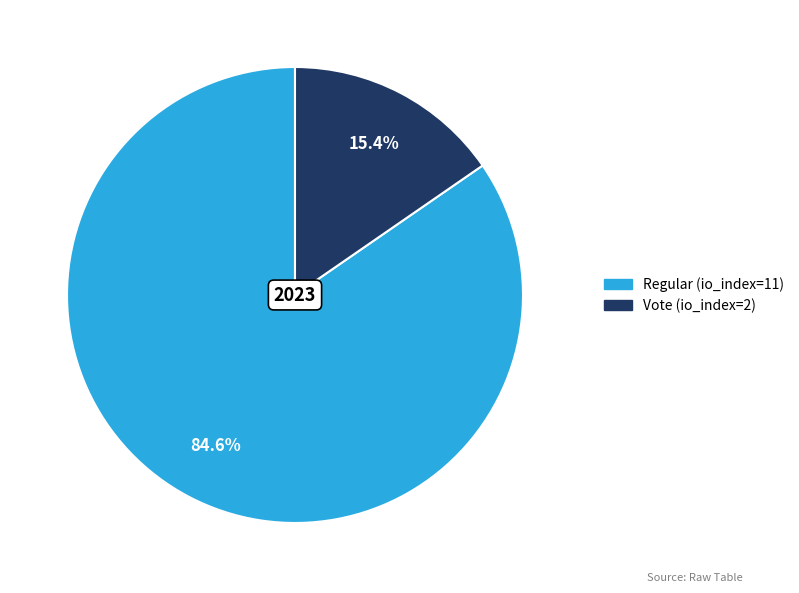

What is the ratio of the value at Regular (io_index=11) to the value at Vote (io_index=2)?

5.5